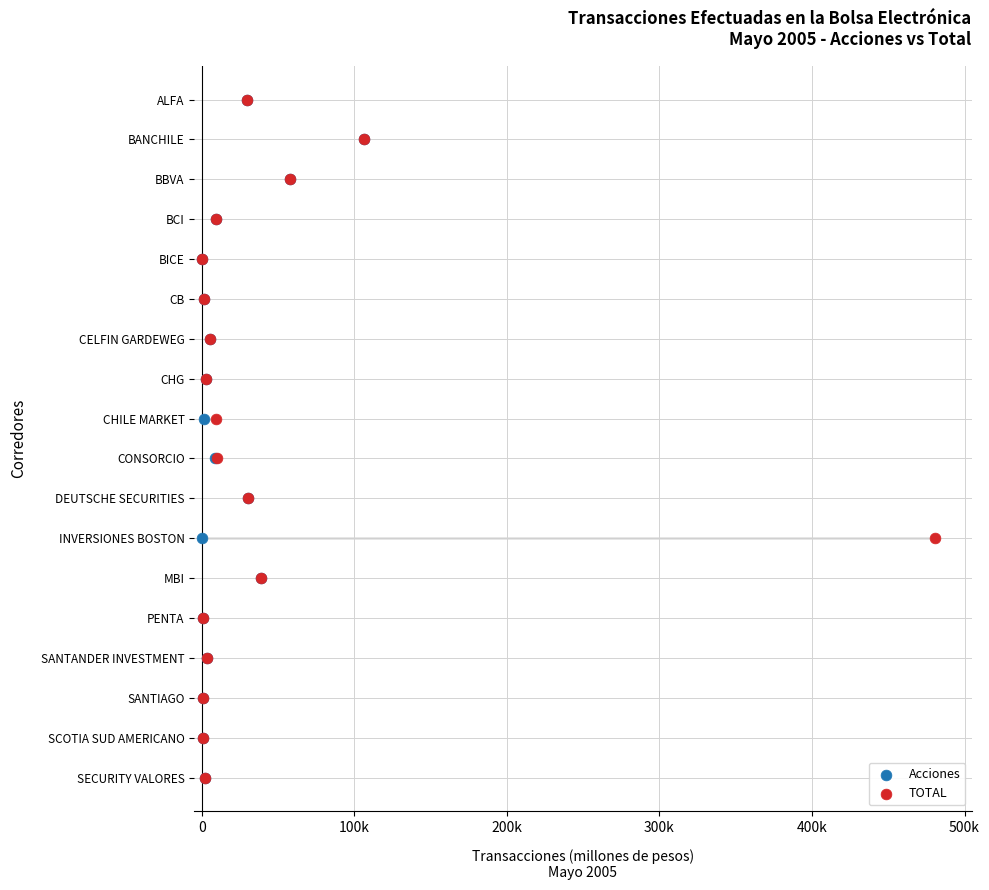

What are all the series names shown in the legend?

Acciones, TOTAL